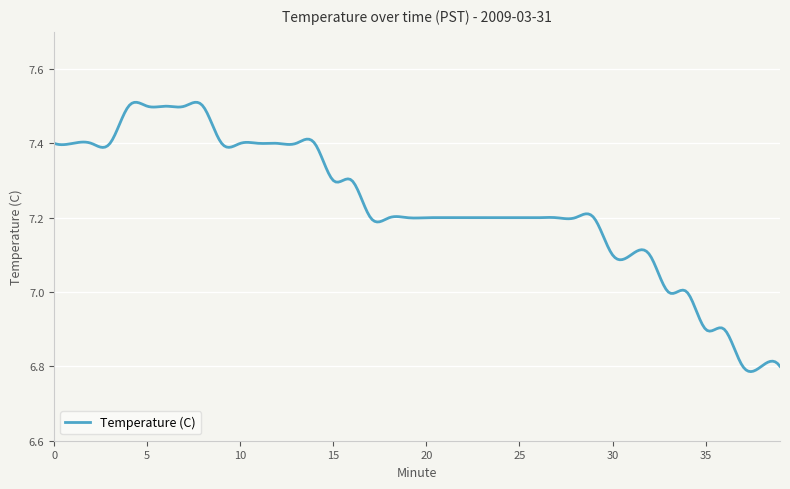

What is the difference between the maximum and minimum values?

0.7